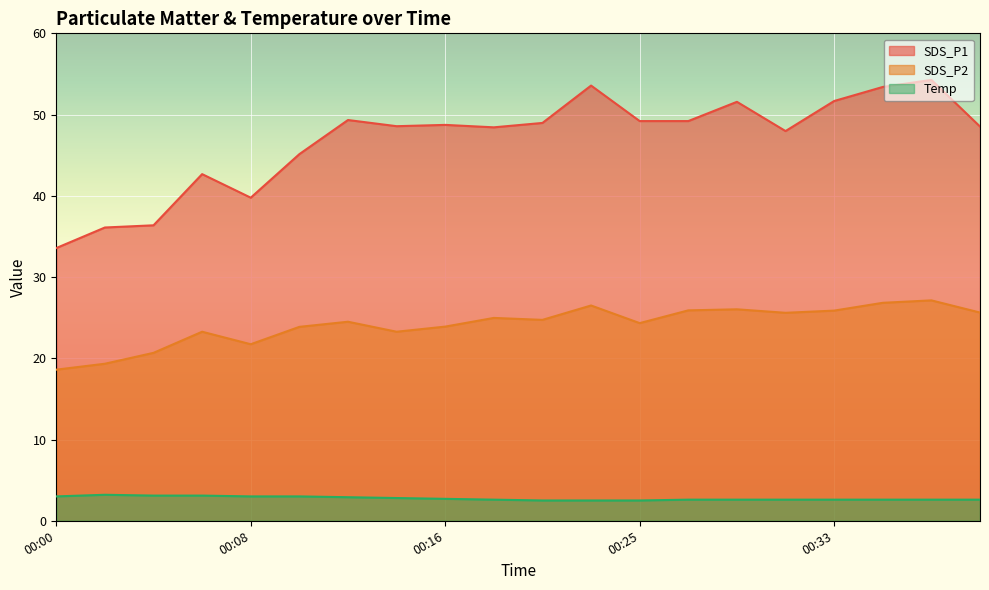

Reading left to right, extract all data points from this chart.

SDS_P1: 00:00=33.6	00:02=36.1	00:04=36.4	00:06=42.7	00:08=39.8	00:10=45.1	00:12=49.3	00:14=48.6	00:16=48.7	00:19=48.4	00:21=49.0	00:23=53.6	00:25=49.2	00:27=49.2	00:29=51.6	00:31=48.0	00:33=51.7	00:35=53.4	00:37=54.3	00:39=48.5
SDS_P2: 00:00=18.6	00:02=19.3	00:04=20.7	00:06=23.3	00:08=21.7	00:10=23.9	00:12=24.5	00:14=23.3	00:16=23.9	00:19=25.0	00:21=24.7	00:23=26.5	00:25=24.3	00:27=25.9	00:29=26.0	00:31=25.6	00:33=25.9	00:35=26.8	00:37=27.1	00:39=25.6
Temp: 00:00=3.0	00:02=3.2	00:04=3.1	00:06=3.1	00:08=3.0	00:10=3.0	00:12=2.9	00:14=2.8	00:16=2.7	00:19=2.6	00:21=2.5	00:23=2.5	00:25=2.5	00:27=2.6	00:29=2.6	00:31=2.6	00:33=2.6	00:35=2.6	00:37=2.6	00:39=2.6